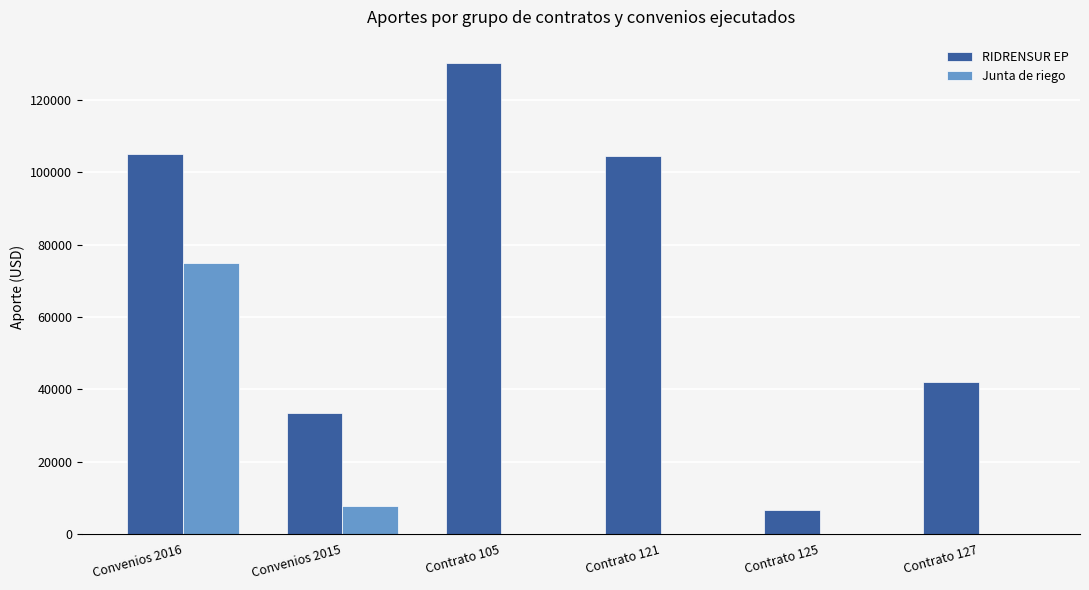

True or false: Junta de riego has a value of 0.0 at Contrato 105.

True